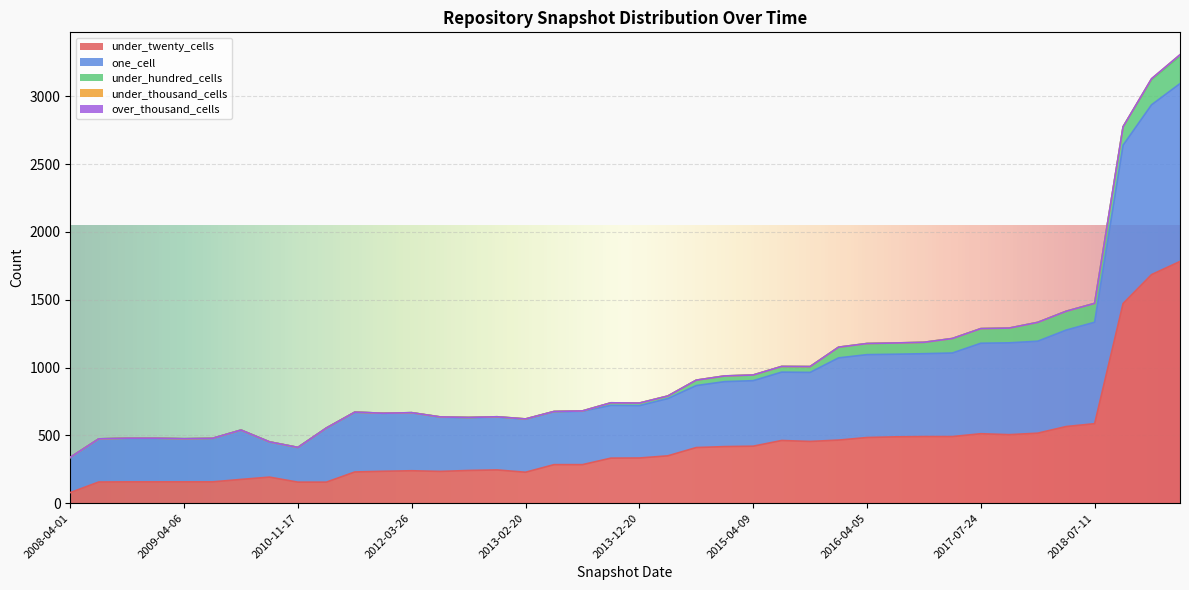

What is the label of the 22nd point from the right?

2013-07-09